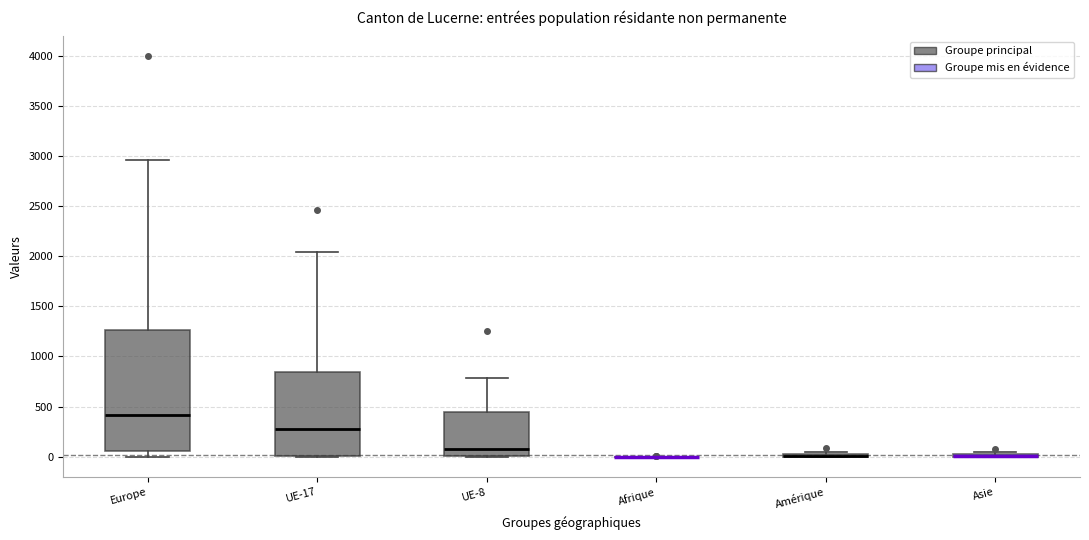

Reading left to right, transcribe this box plot: for each box, give where its median line is, the range the box spans, and where its two whiskers end, as read against the y-axis. The values are not printed on the chart, so give them approximately, as read against the axis.

Europe: median 400, box 50 to 1250, whiskers 0 to 2950
UE-17: median 300, box 0 to 850, whiskers 0 to 2050
UE-8: median 100, box 0 to 450, whiskers 0 to 800
Afrique: box collapsed to a line at 0, whiskers 0 to 0
Amérique: box collapsed to a line at 0, whiskers 0 to 50
Asie: box collapsed to a line at 0, whiskers 0 to 50